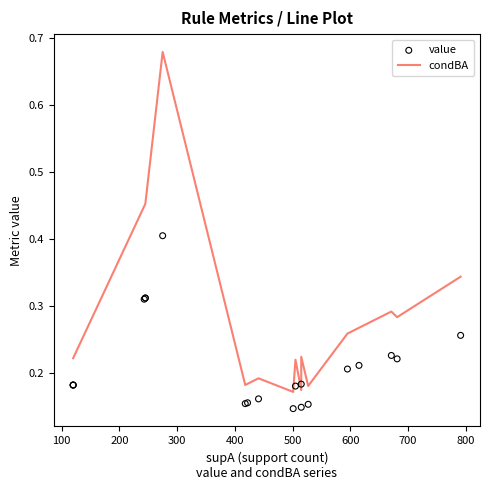

Which series contains the lowest Y value?

value